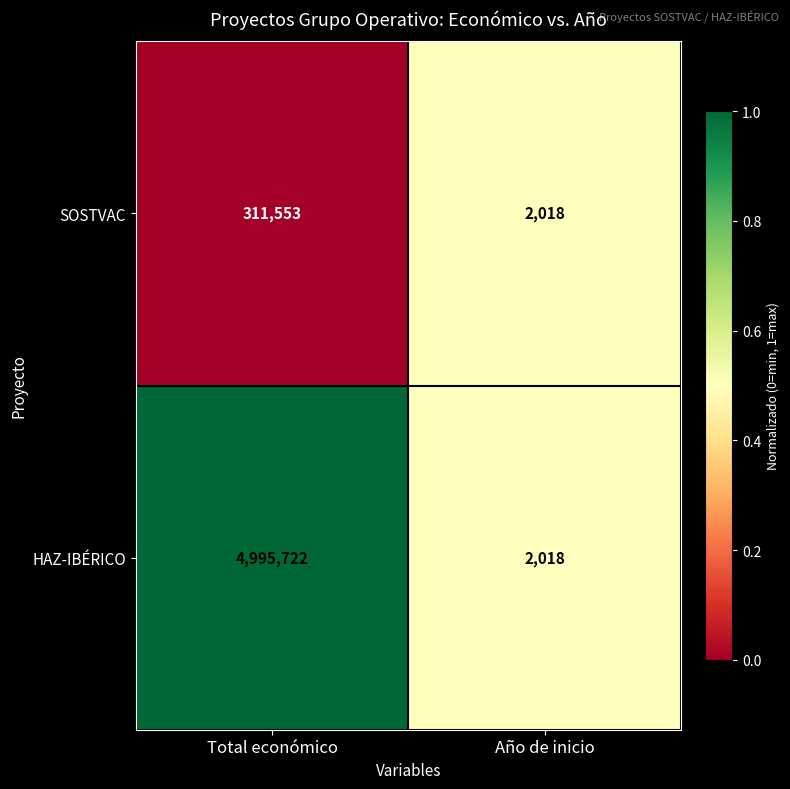

What is the approximate value of SOSTVAC at Año de inicio?

2018